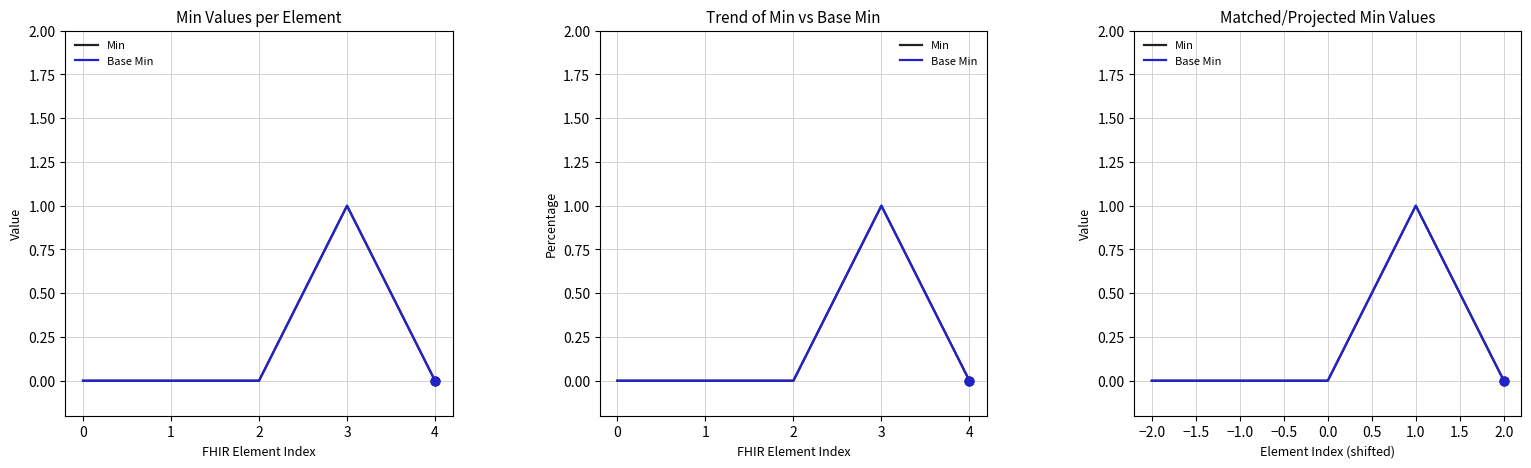

Is the value of Base Min at −2.0 greater than the value of Min at −1.0?

No